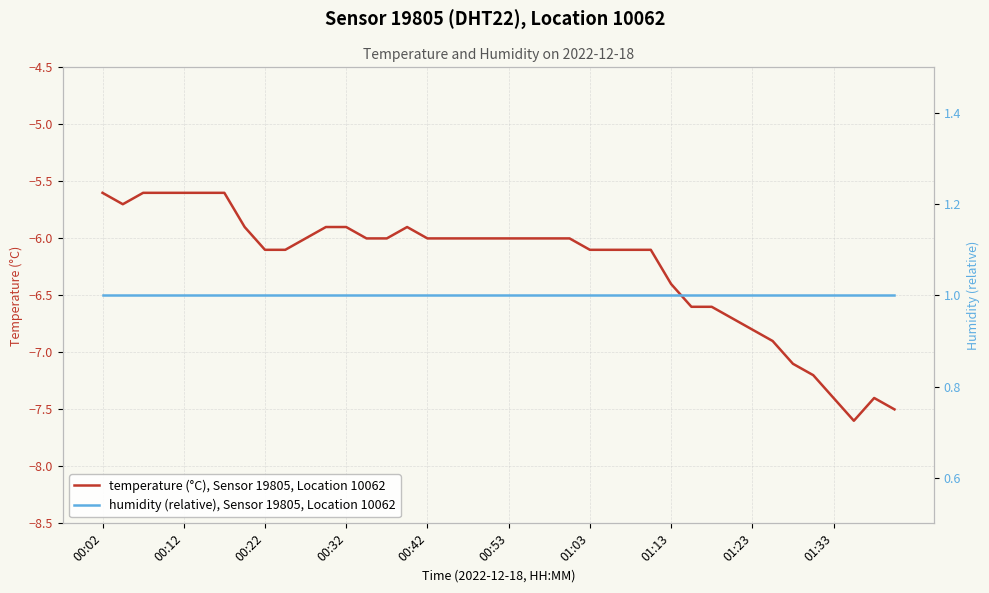

Is this an area chart (filled region under the line)?

No